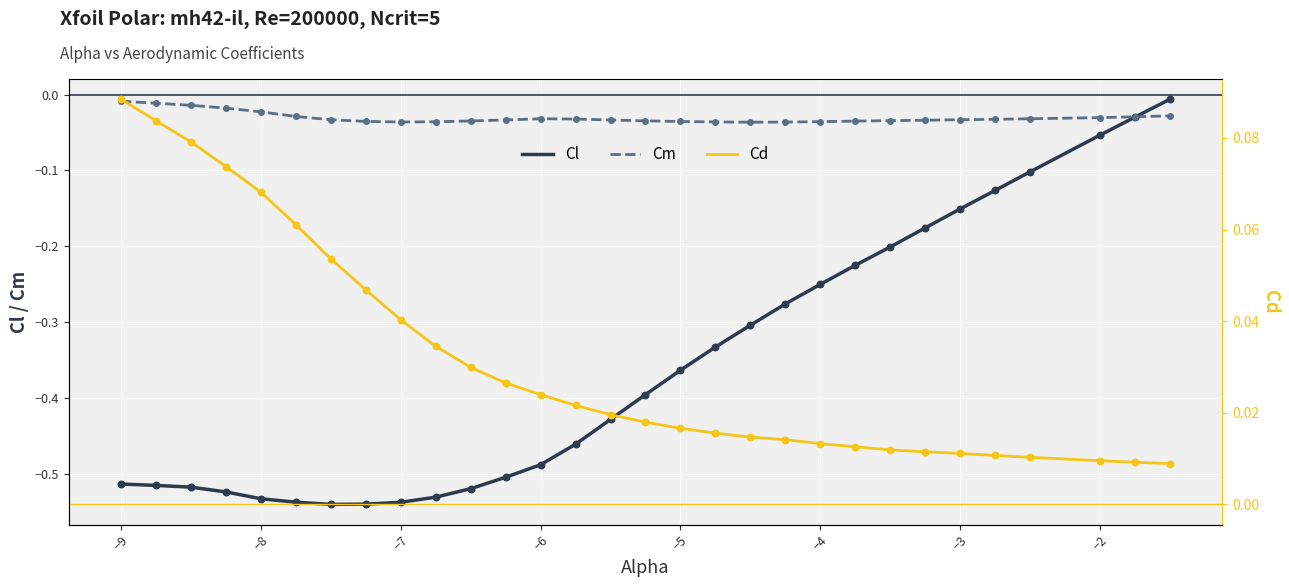

Which series has the largest total across all categories?

Cd